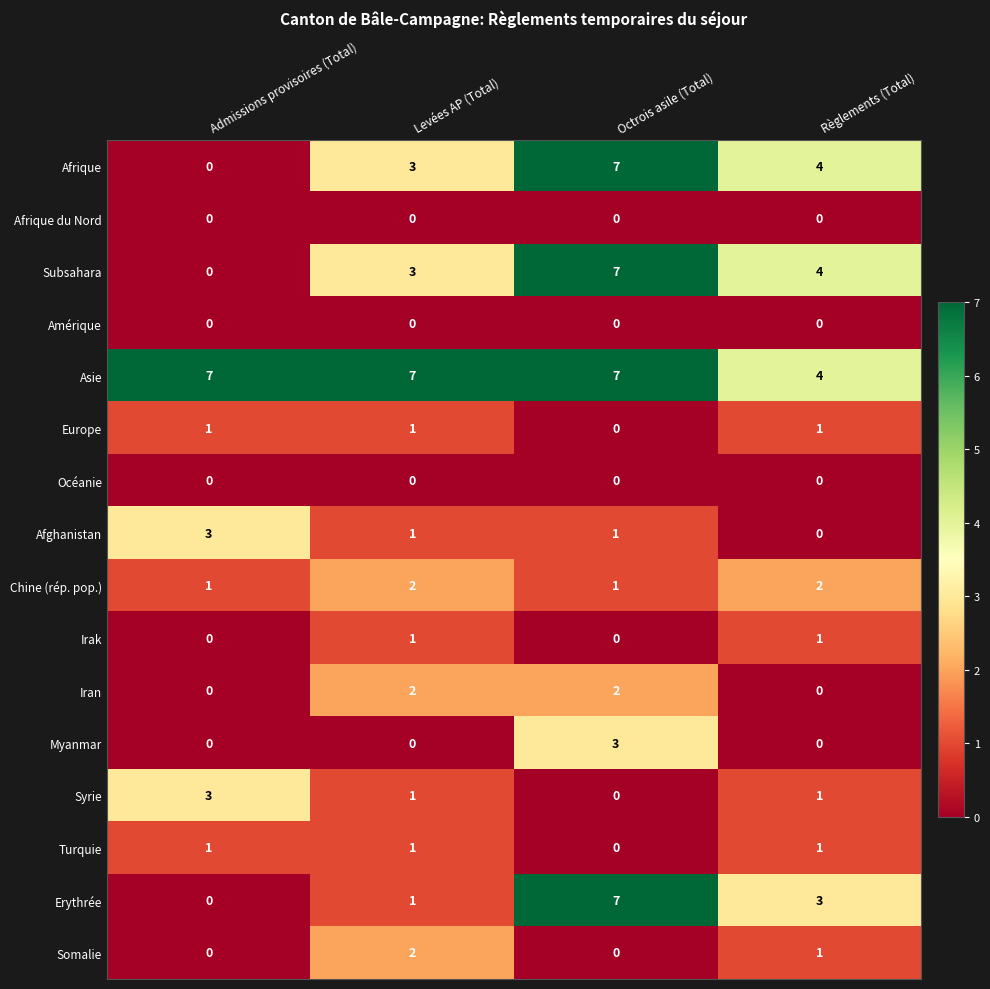

The value of Syrie at Levées AP (Total) is 2. True or false?

False